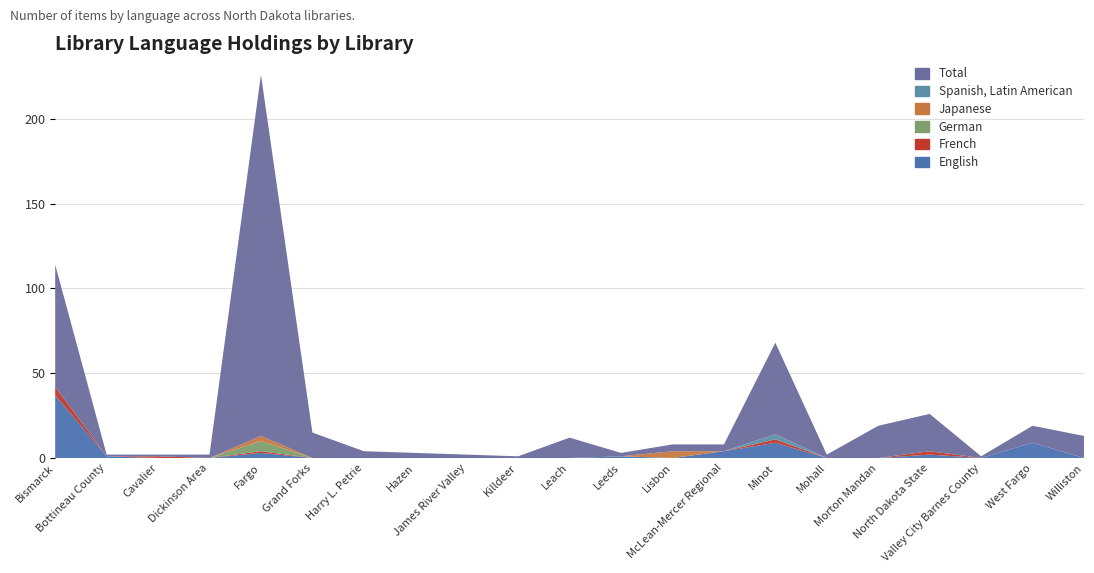

Reading right to left, extract all data points from this chart.

English: Williston Community Library=0	West Fargo Public Library=9	Valley City Barnes County Public Library=0	North Dakota State Library=2	Morton Mandan Public Library=0	Mohall Public Library=0	Minot Public Library=9	McLean-Mercer Regional Library=4	Lisbon Public Library=0	Leeds Public Library=1	Leach Public Library=0	Killdeer Public Library=0	James River Valley Library=0	Hazen Public Library=0	Harry L. Petrie Public Library=0	Grand Forks Public Library=0	Fargo Public Library=3	Dickinson Area Public Library=0	Cavalier Public Library=0	Bottineau County Public Library=1	Bismarck Public Library=37
French: Williston Community Library=0	West Fargo Public Library=0	Valley City Barnes County Public Library=0	North Dakota State Library=2	Morton Mandan Public Library=0	Mohall Public Library=0	Minot Public Library=2	McLean-Mercer Regional Library=0	Lisbon Public Library=0	Leeds Public Library=0	Leach Public Library=0	Killdeer Public Library=0	James River Valley Library=0	Hazen Public Library=0	Harry L. Petrie Public Library=0	Grand Forks Public Library=0	Fargo Public Library=1	Dickinson Area Public Library=0	Cavalier Public Library=1	Bottineau County Public Library=0	Bismarck Public Library=5
German: Williston Community Library=0	West Fargo Public Library=0	Valley City Barnes County Public Library=0	North Dakota State Library=0	Morton Mandan Public Library=0	Mohall Public Library=0	Minot Public Library=0	McLean-Mercer Regional Library=0	Lisbon Public Library=0	Leeds Public Library=0	Leach Public Library=0	Killdeer Public Library=0	James River Valley Library=0	Hazen Public Library=0	Harry L. Petrie Public Library=0	Grand Forks Public Library=0	Fargo Public Library=6	Dickinson Area Public Library=0	Cavalier Public Library=0	Bottineau County Public Library=0	Bismarck Public Library=0
Japanese: Williston Community Library=0	West Fargo Public Library=0	Valley City Barnes County Public Library=0	North Dakota State Library=0	Morton Mandan Public Library=0	Mohall Public Library=0	Minot Public Library=0	McLean-Mercer Regional Library=0	Lisbon Public Library=4	Leeds Public Library=0	Leach Public Library=0	Killdeer Public Library=0	James River Valley Library=0	Hazen Public Library=0	Harry L. Petrie Public Library=0	Grand Forks Public Library=0	Fargo Public Library=3	Dickinson Area Public Library=0	Cavalier Public Library=0	Bottineau County Public Library=0	Bismarck Public Library=0
Spanish, Latin American: Williston Community Library=0	West Fargo Public Library=0	Valley City Barnes County Public Library=0	North Dakota State Library=0	Morton Mandan Public Library=0	Mohall Public Library=0	Minot Public Library=3	McLean-Mercer Regional Library=0	Lisbon Public Library=0	Leeds Public Library=0	Leach Public Library=0	Killdeer Public Library=0	James River Valley Library=0	Hazen Public Library=0	Harry L. Petrie Public Library=0	Grand Forks Public Library=0	Fargo Public Library=0	Dickinson Area Public Library=0	Cavalier Public Library=0	Bottineau County Public Library=0	Bismarck Public Library=0
Total: Williston Community Library=13	West Fargo Public Library=10	Valley City Barnes County Public Library=1	North Dakota State Library=22	Morton Mandan Public Library=19	Mohall Public Library=2	Minot Public Library=54	McLean-Mercer Regional Library=4	Lisbon Public Library=4	Leeds Public Library=2	Leach Public Library=12	Killdeer Public Library=1	James River Valley Library=2	Hazen Public Library=3	Harry L. Petrie Public Library=4	Grand Forks Public Library=15	Fargo Public Library=213	Dickinson Area Public Library=2	Cavalier Public Library=1	Bottineau County Public Library=1	Bismarck Public Library=72